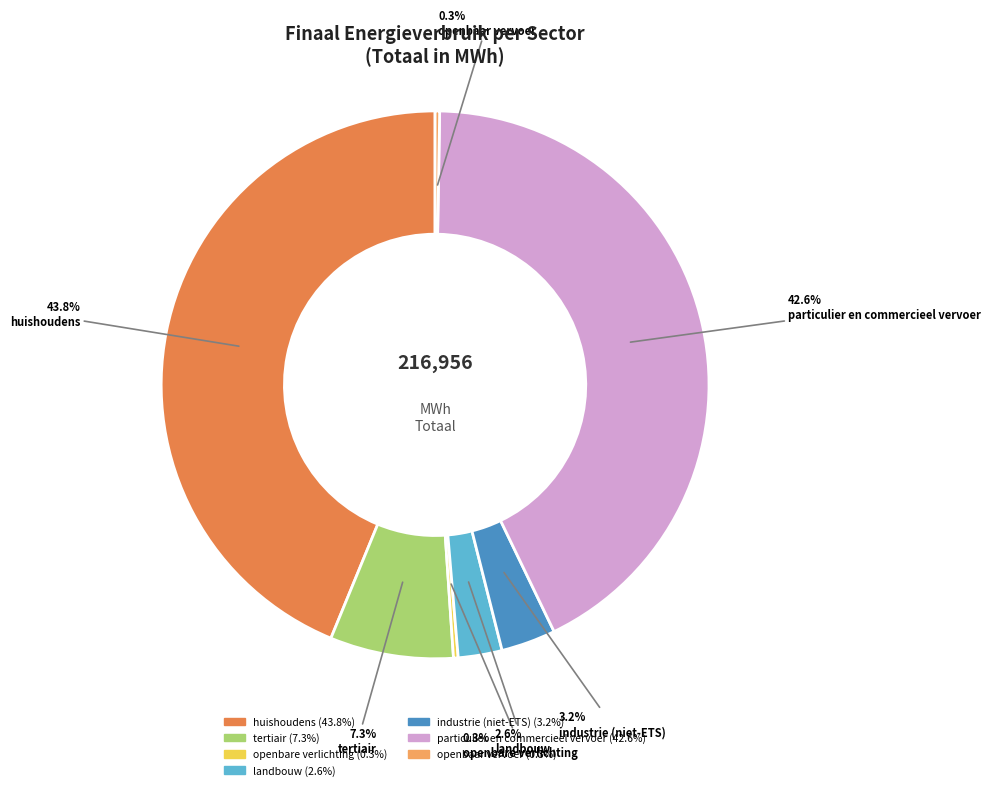

Is there any slice that represents more than half of the pie?

No